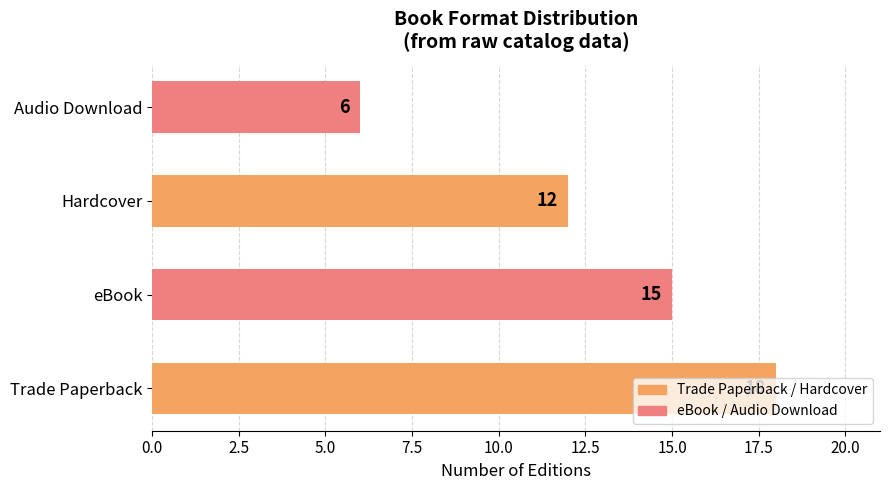

What is the ratio of the value at eBook to the value at Audio Download?

2.5